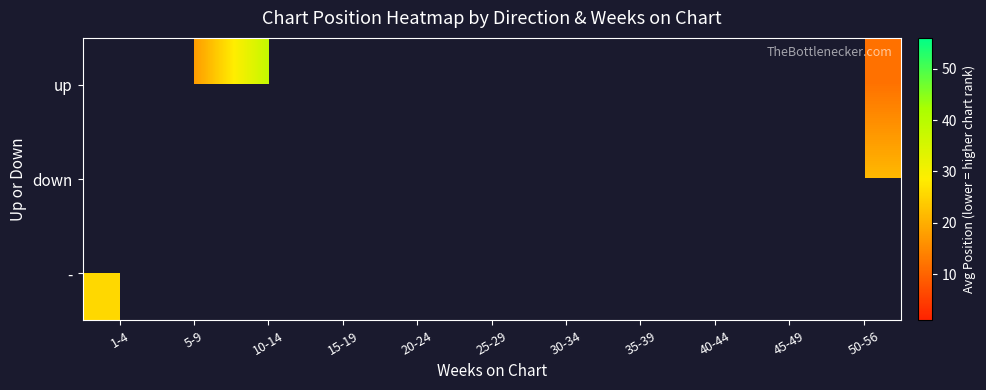

How many series are shown in this chart?

3